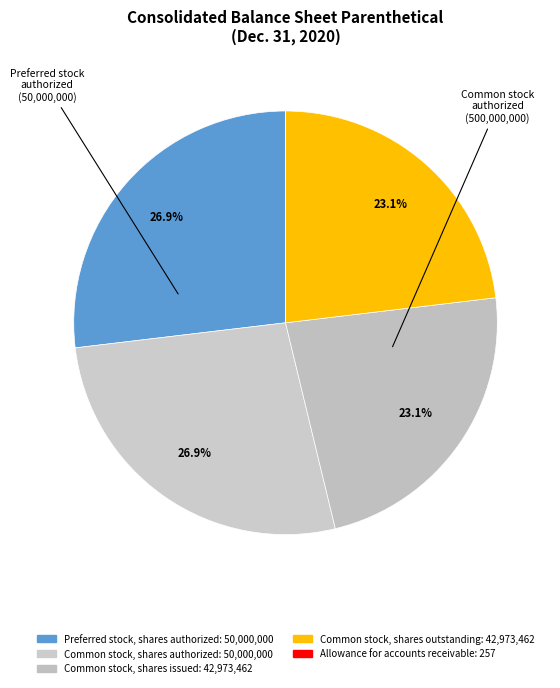

Which slice is the largest?

Preferred stock, shares authorized